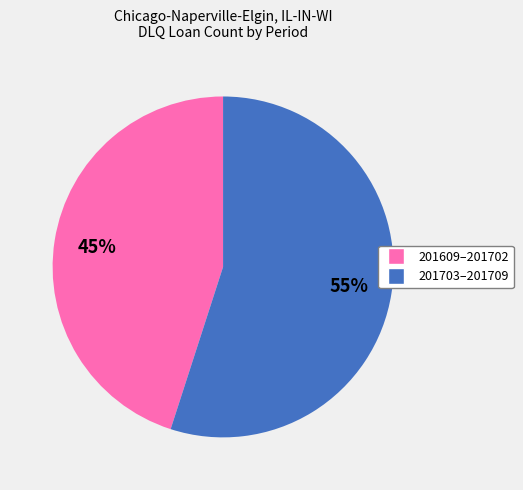

Count the number of slices in the pie.

2